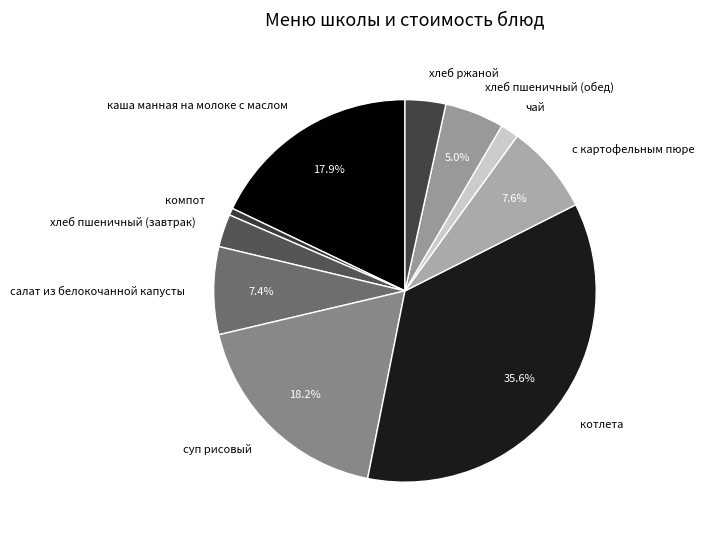

Which has a higher value, котлета or каша манная на молоке с маслом?

котлета